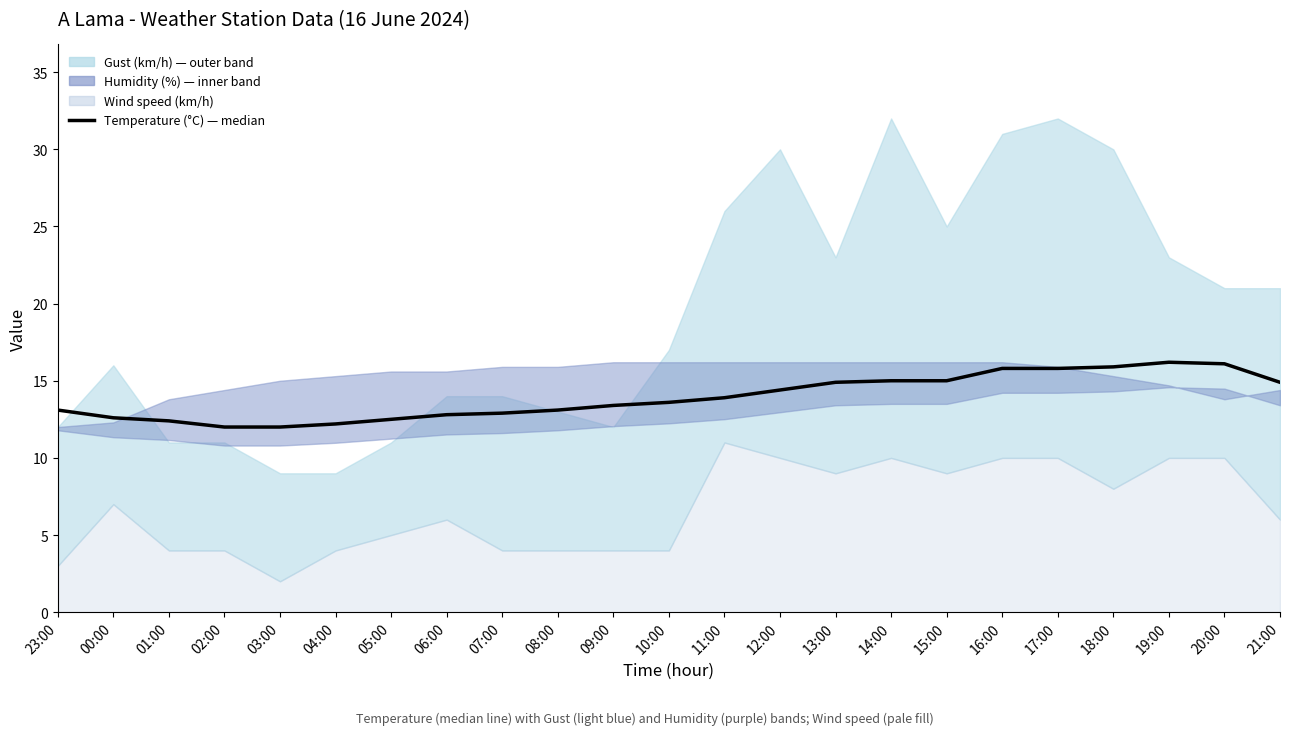

Which label corresponds to the largest value in the chart?

19:00